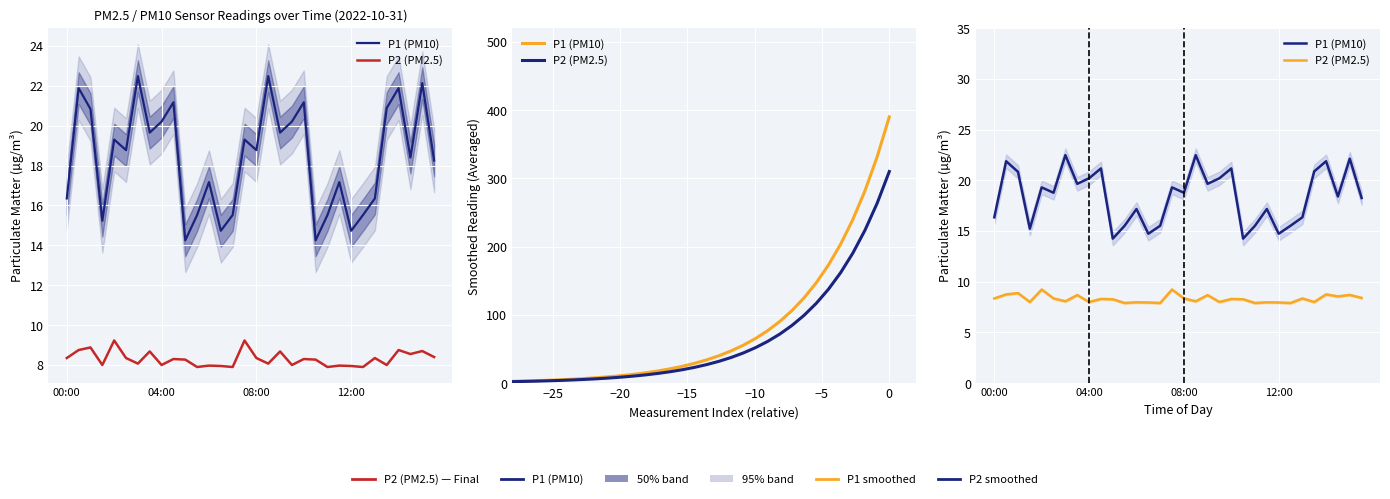

What is the difference between the maximum and minimum values in the P2 (PM2.5) series?

1.3